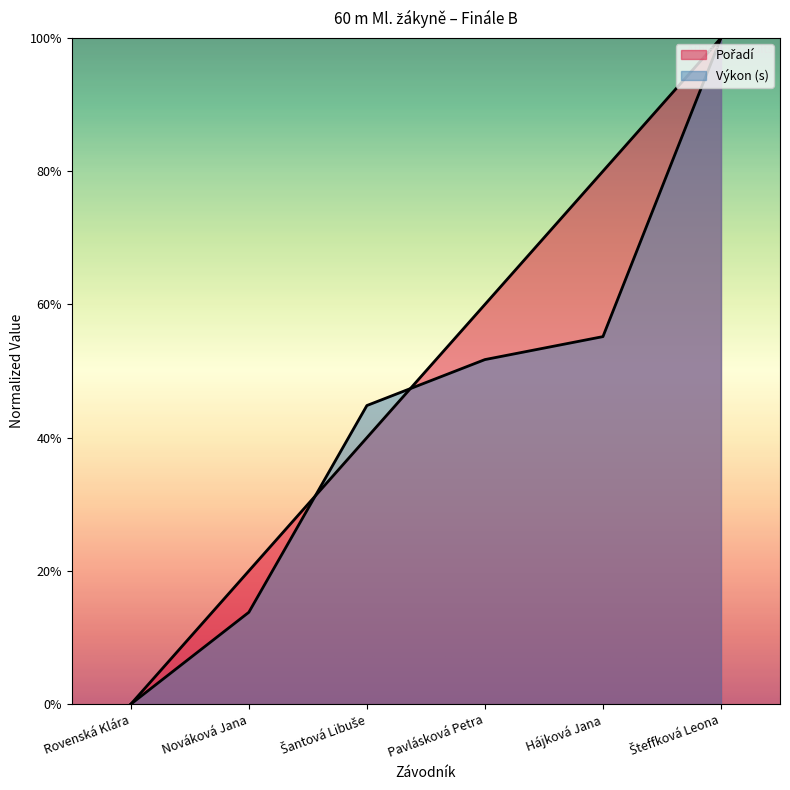

How many times do Výkon and Pořadí cross each other?

2